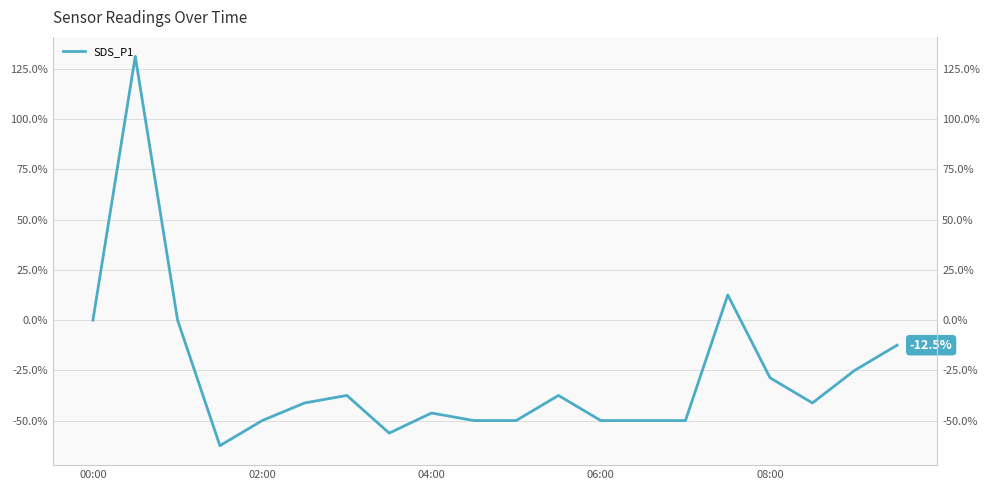

What is the value of the 17th point from the left?

-28.8